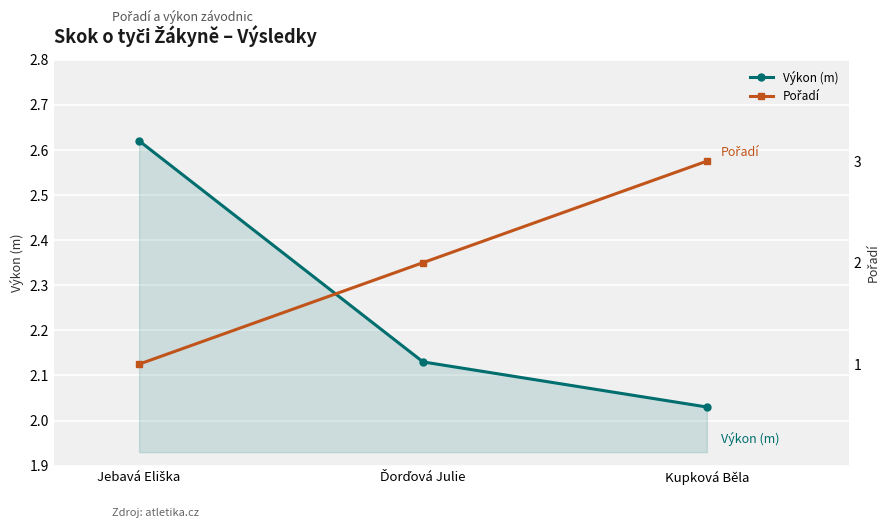

Is it true that Pořadí equals 2.0 at Ďorďová Julie?

True